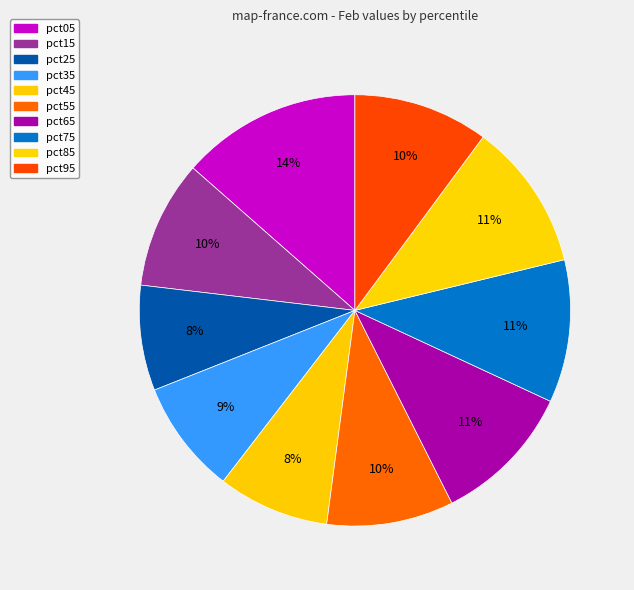

How many segments does this pie chart have?

10